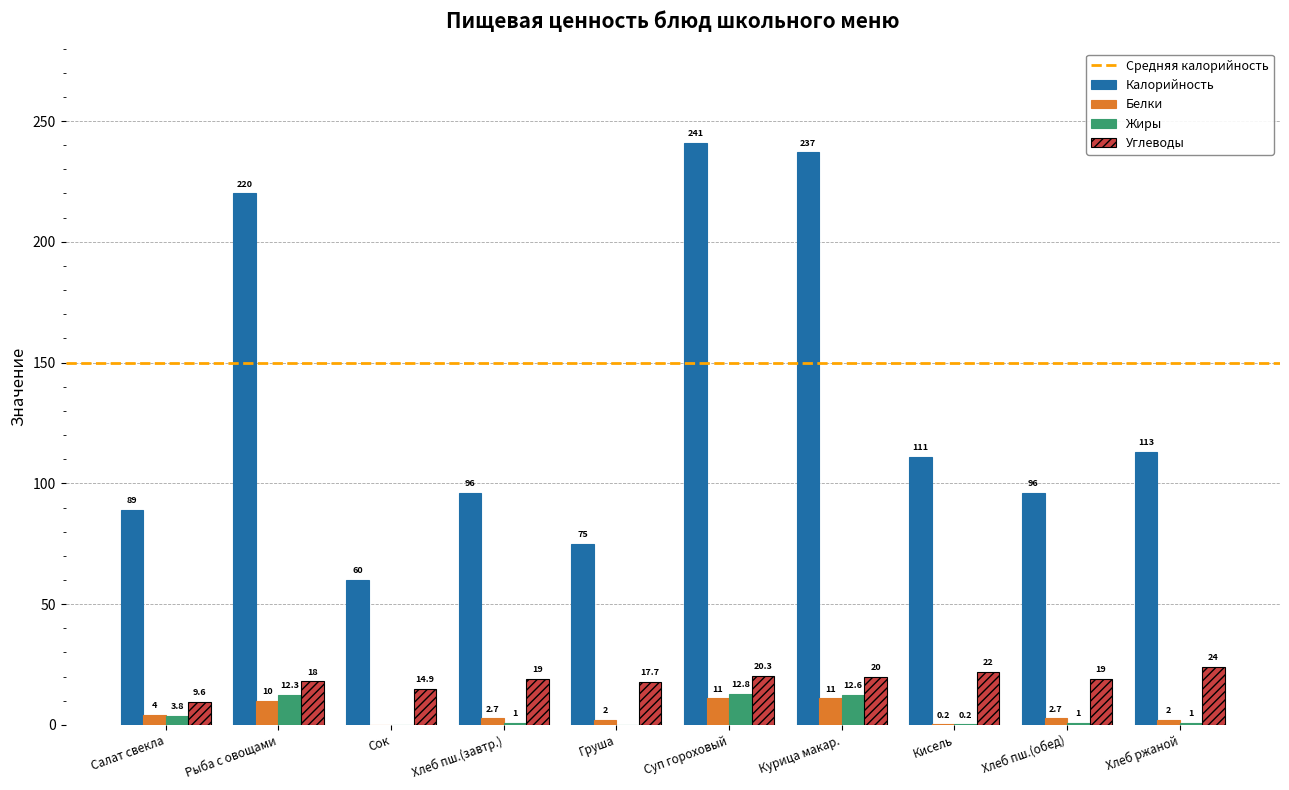

What is the average value of the Калорийность series?

133.8